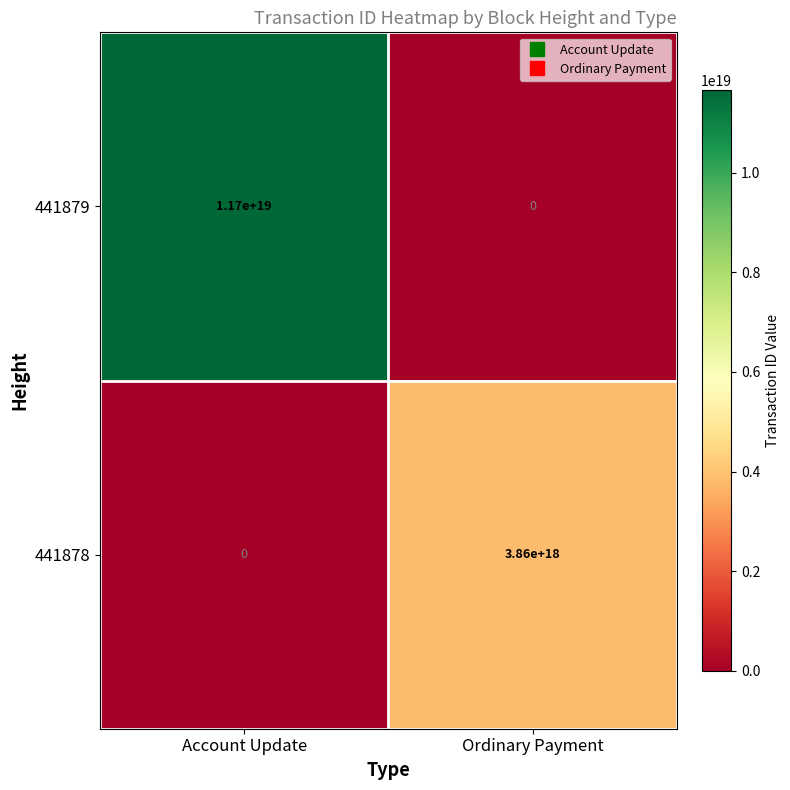

Is it true that 441879 equals 0 at Ordinary Payment?

True